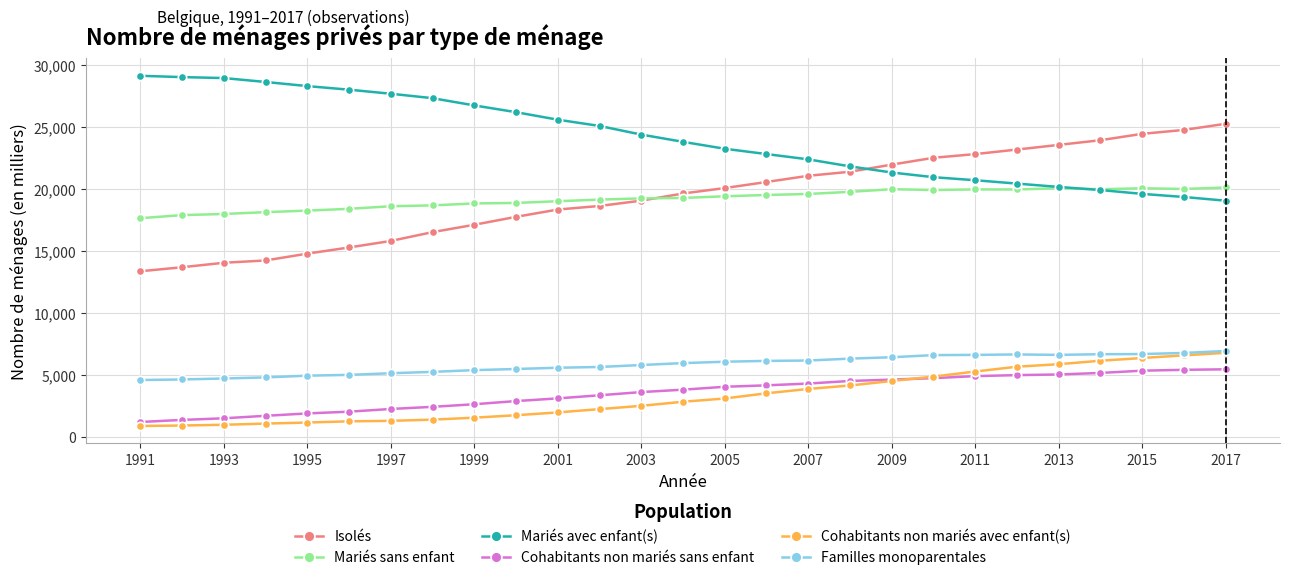

What is the difference between the maximum and second lowest values in the Mariés sans enfant series?

2231